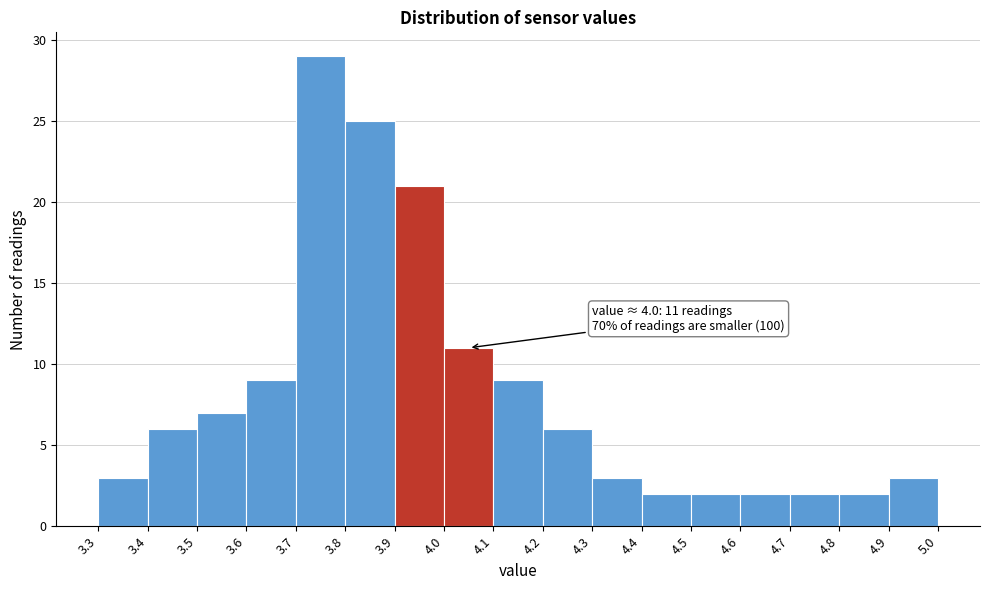

Over which range of the x-axis is the bar tallest?

3.7 to 3.8